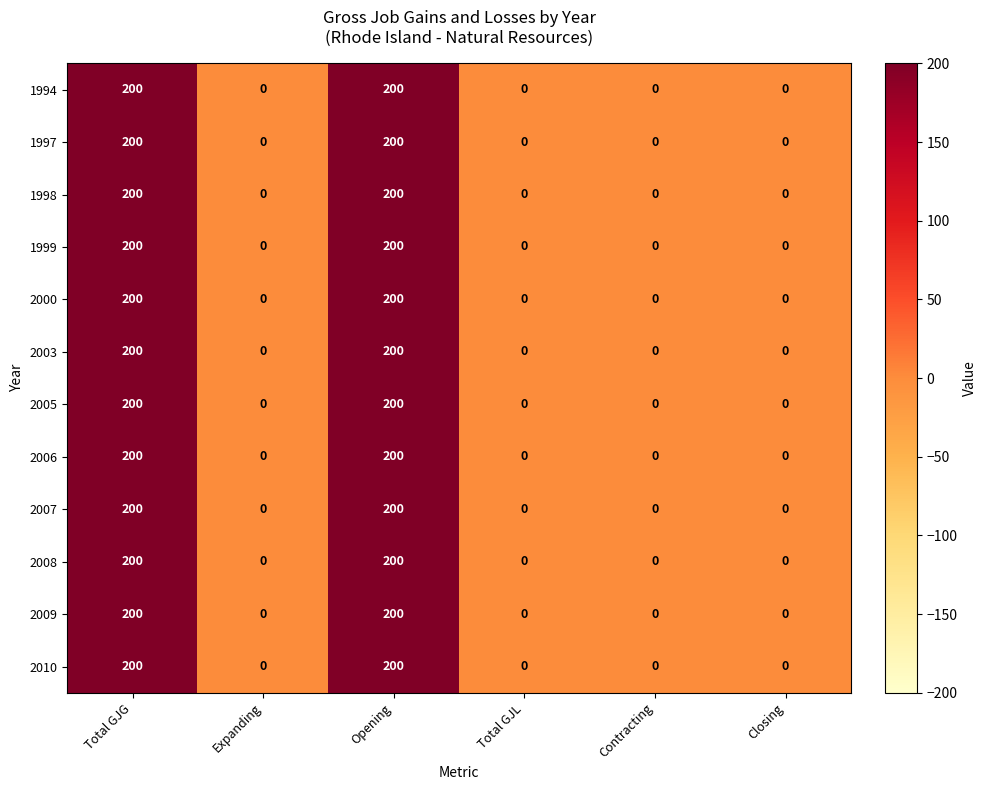

Count the number of data series in this chart.

12